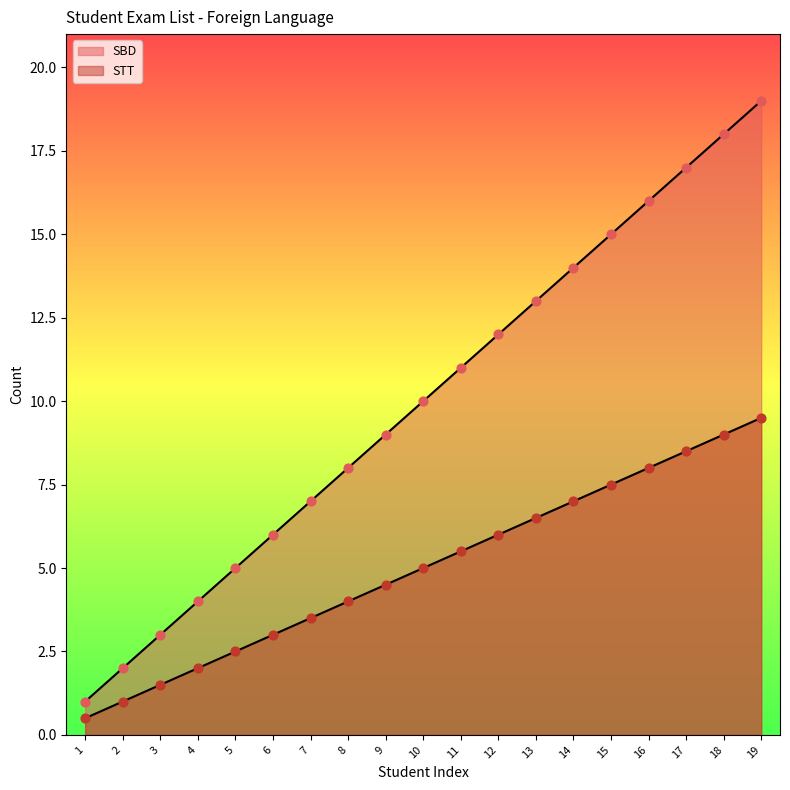

What are all the series names shown in the legend?

SBD, STT